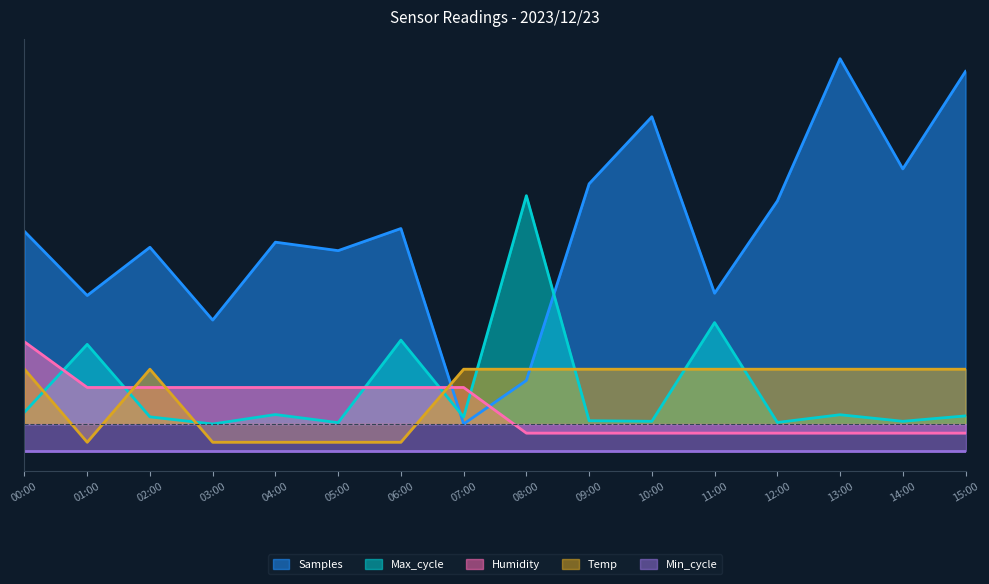

What is the label of the 2nd point from the left?

01:00